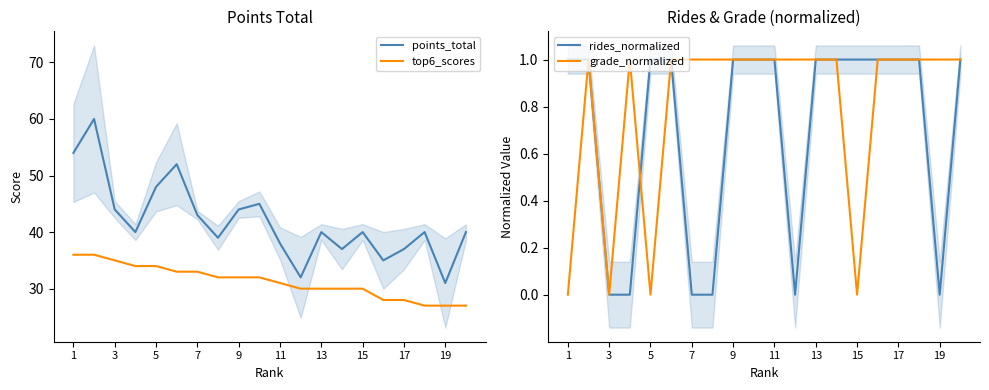

True or false: top6_scores and grade_normalized cross at least once.

False